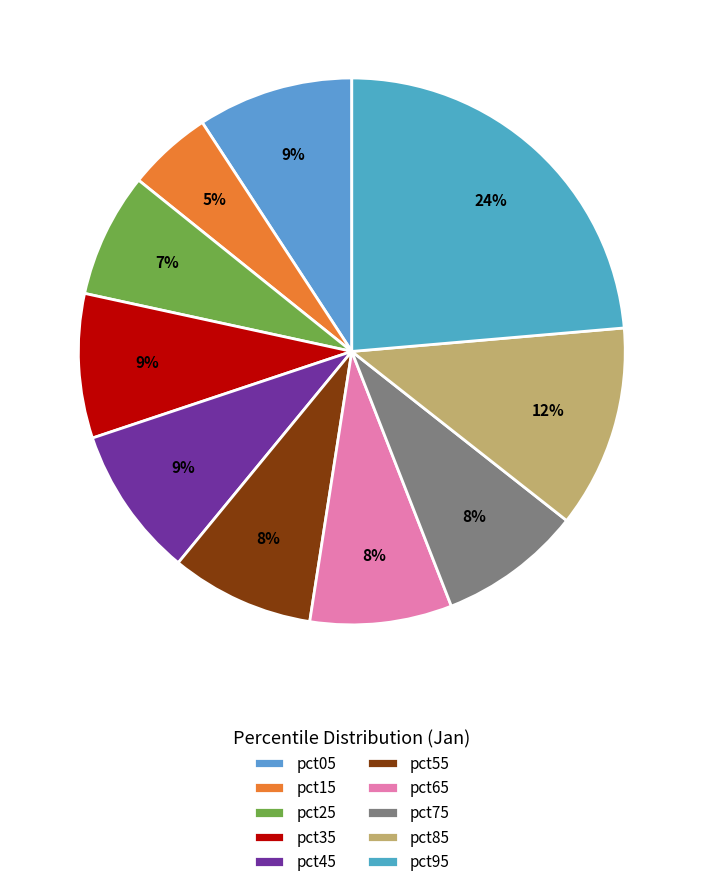

Which slice is the largest?

pct95